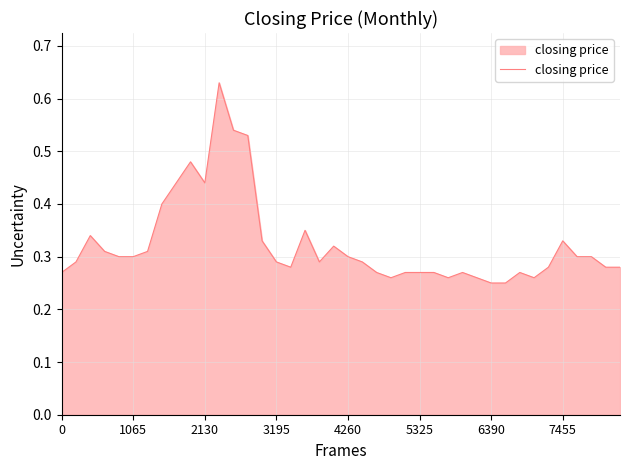

The chart shows a value of 0.5 at 7455. True or false?

False